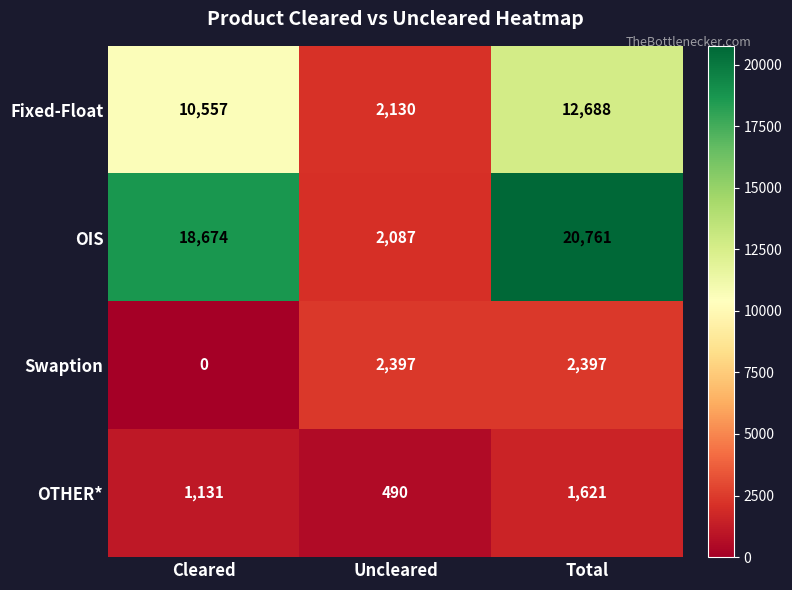

What is the minimum value for Fixed-Float?

2130